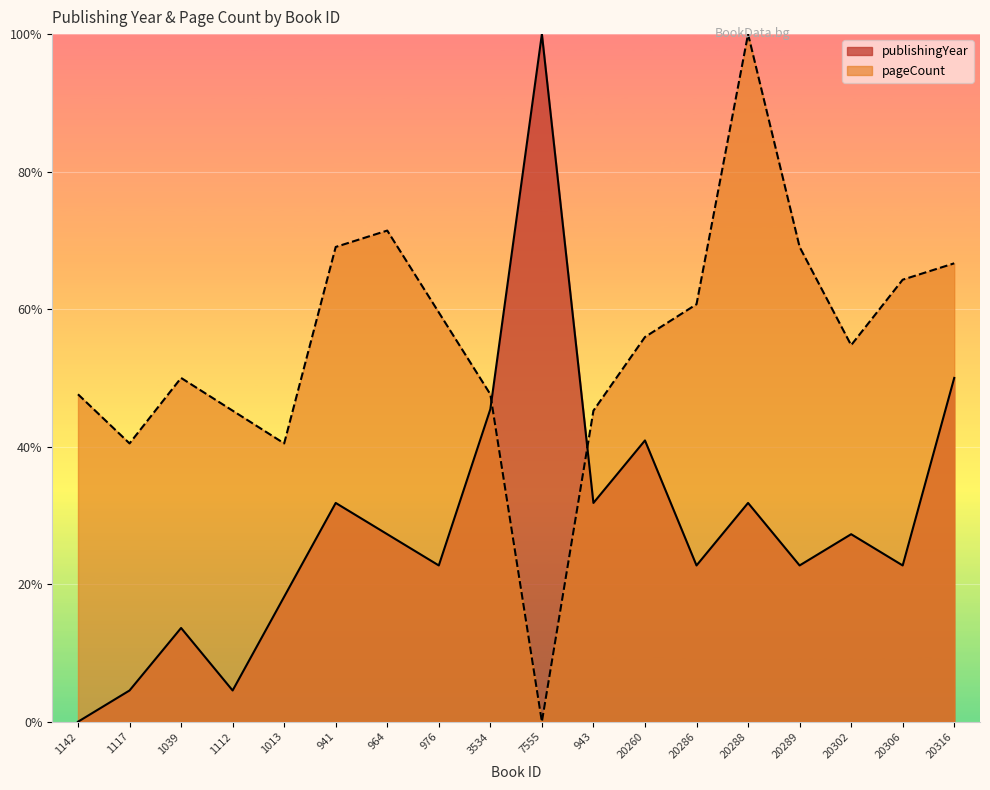

The value of pageCount at 1142 is 77.8. True or false?

False